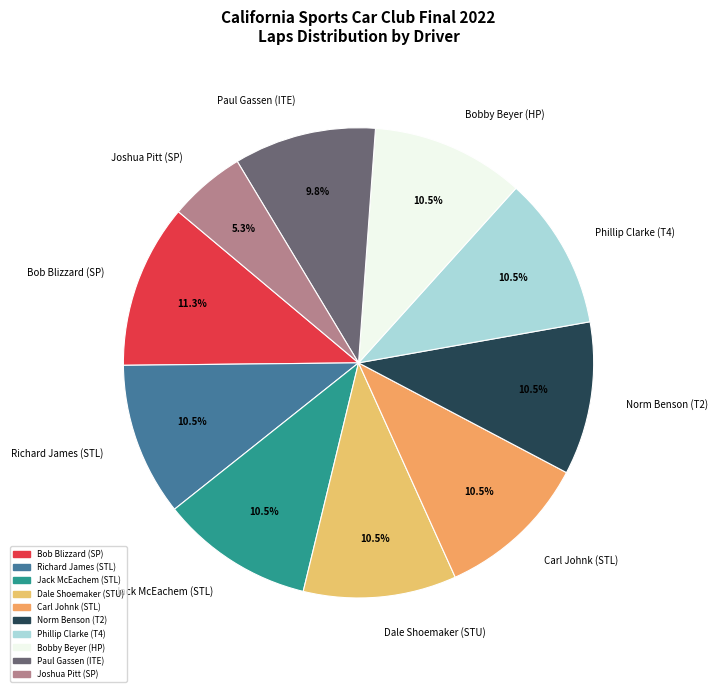

How many segments does this pie chart have?

10